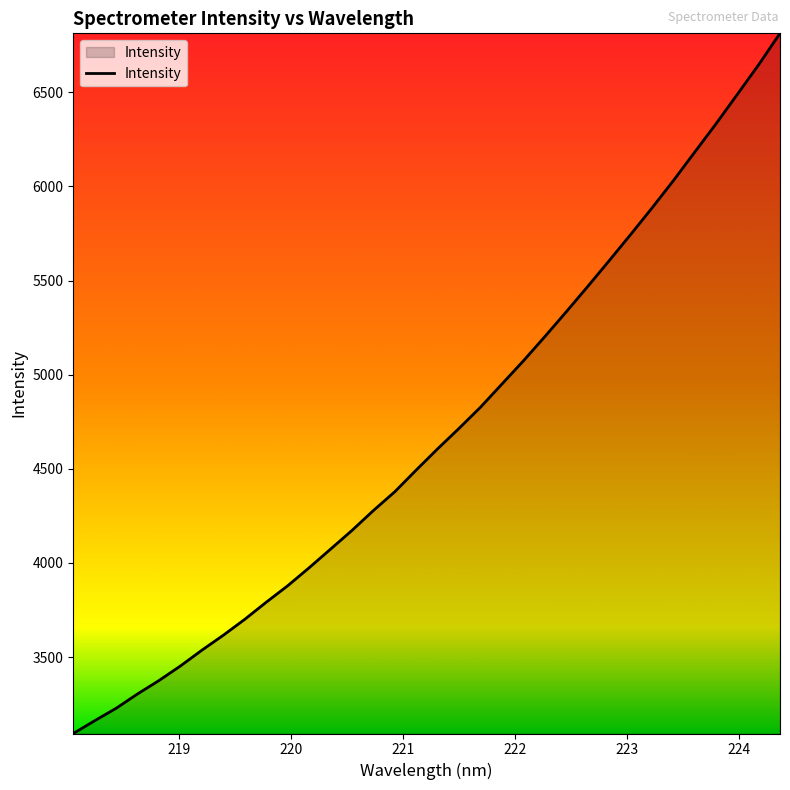

What is the greatest value displayed?

6813.5